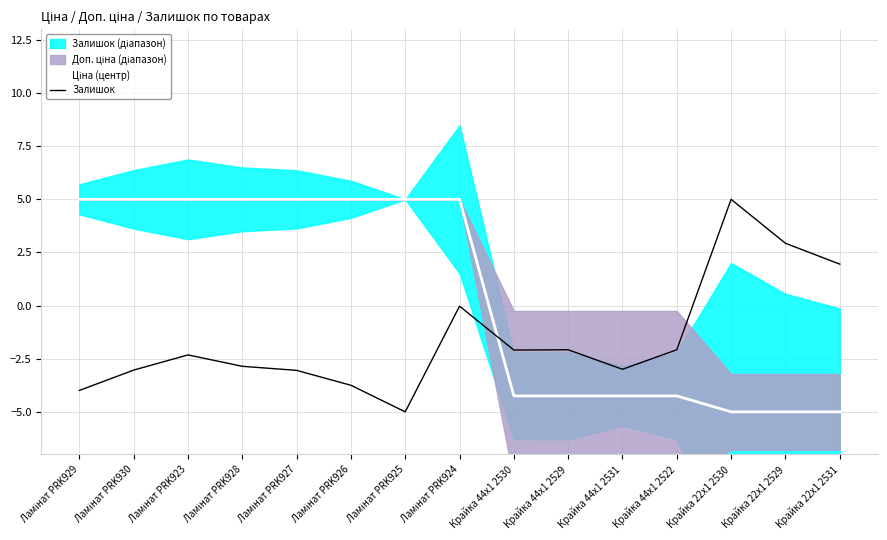

What is the label of the 4th point from the left?

Ламінат PRK928